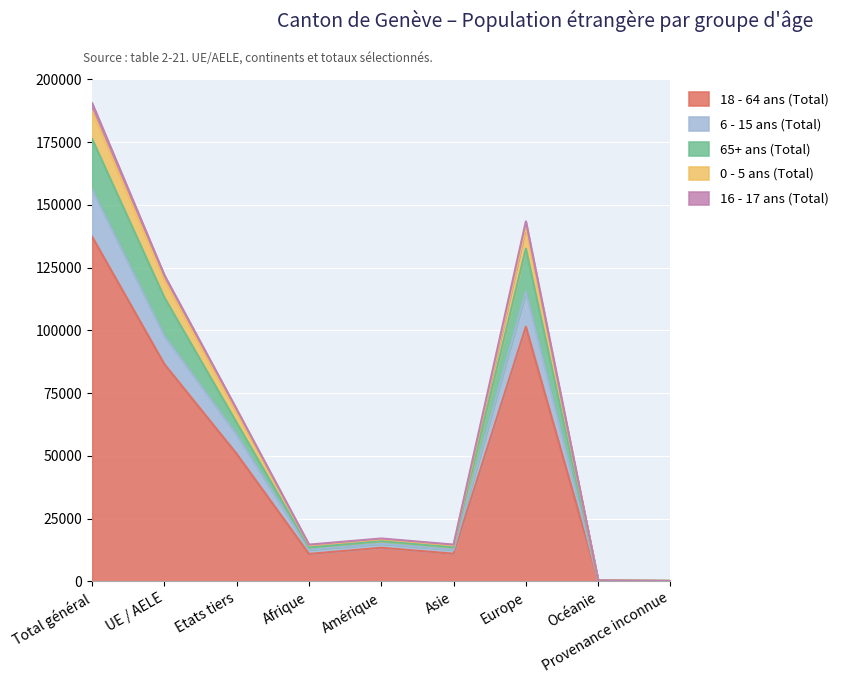

At which category is the sum across all series the highest?

Total général